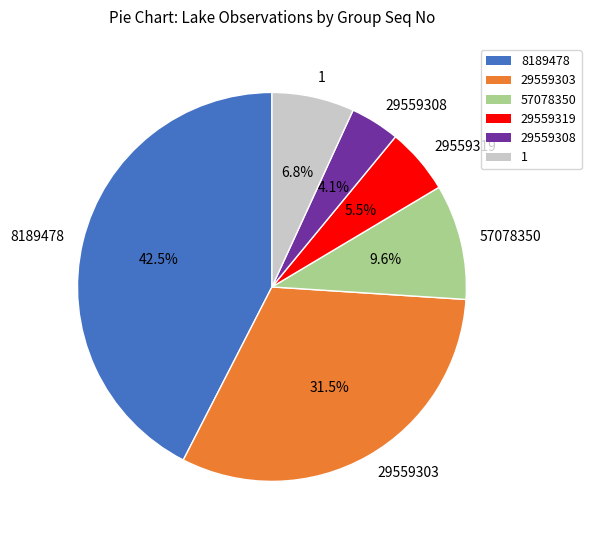

Which has a higher value, 29559319 or 29559308?

29559319